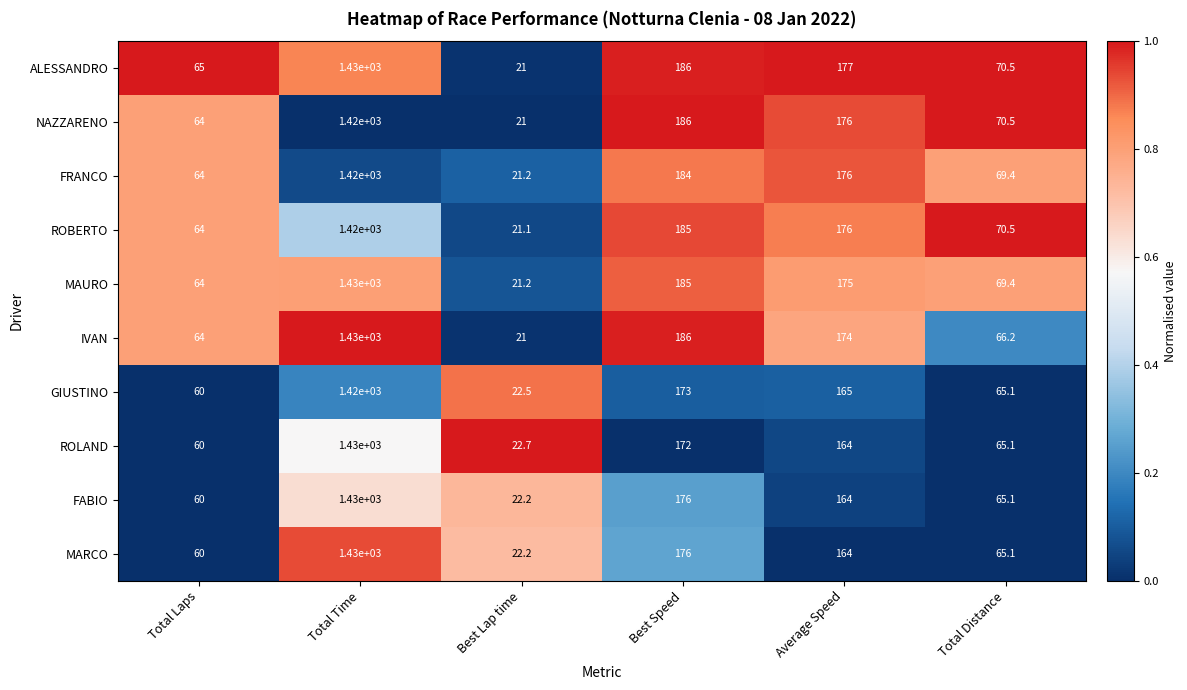

What is the approximate value of ROBERTO at Total Time?

1420.0